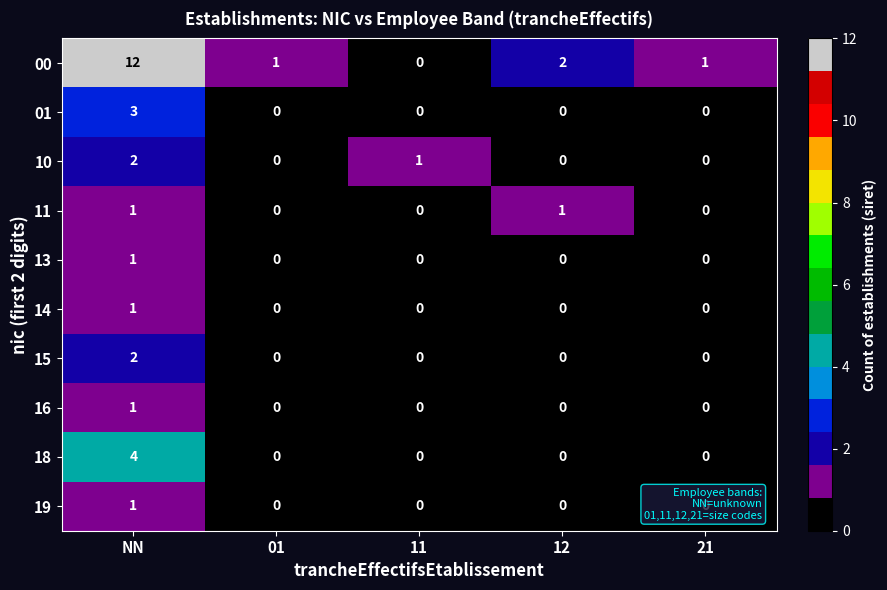

Which series has the largest total across all categories?

00